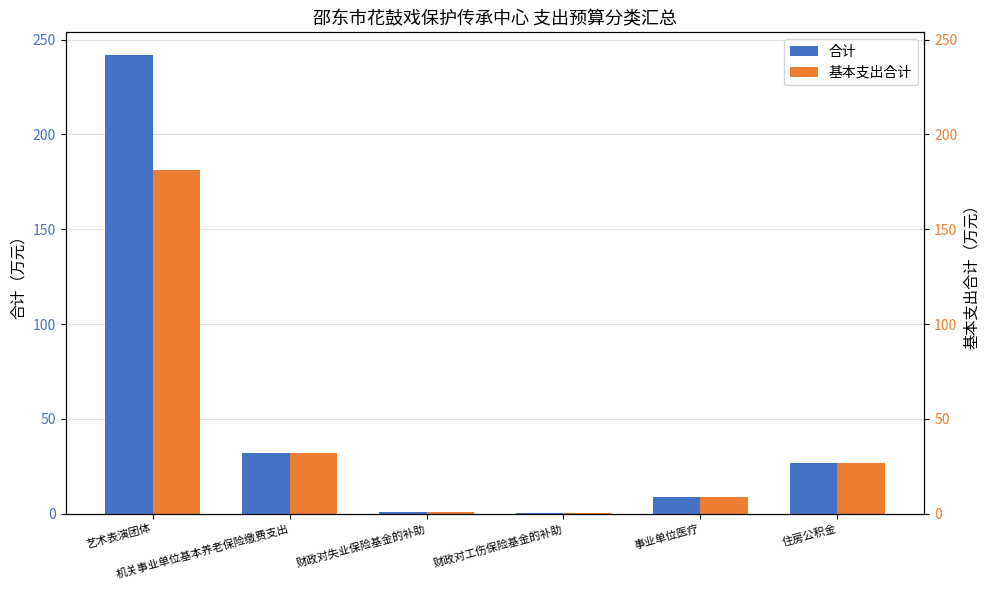

Where is 基本支出合计 nearest to the value 90?

机关事业单位基本养老保险缴费支出